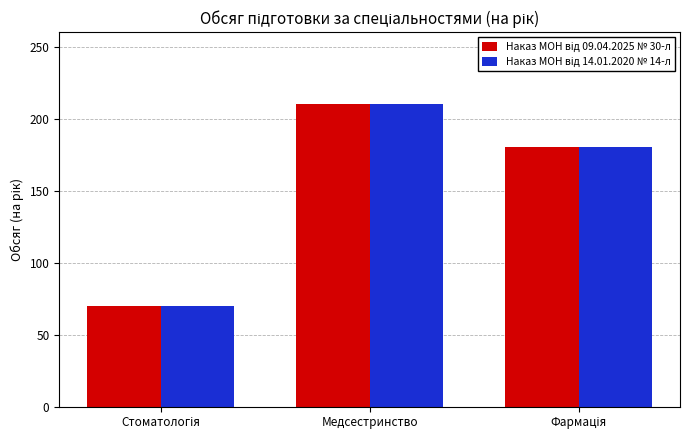

Which category has the highest value across all series?

Медсестринство